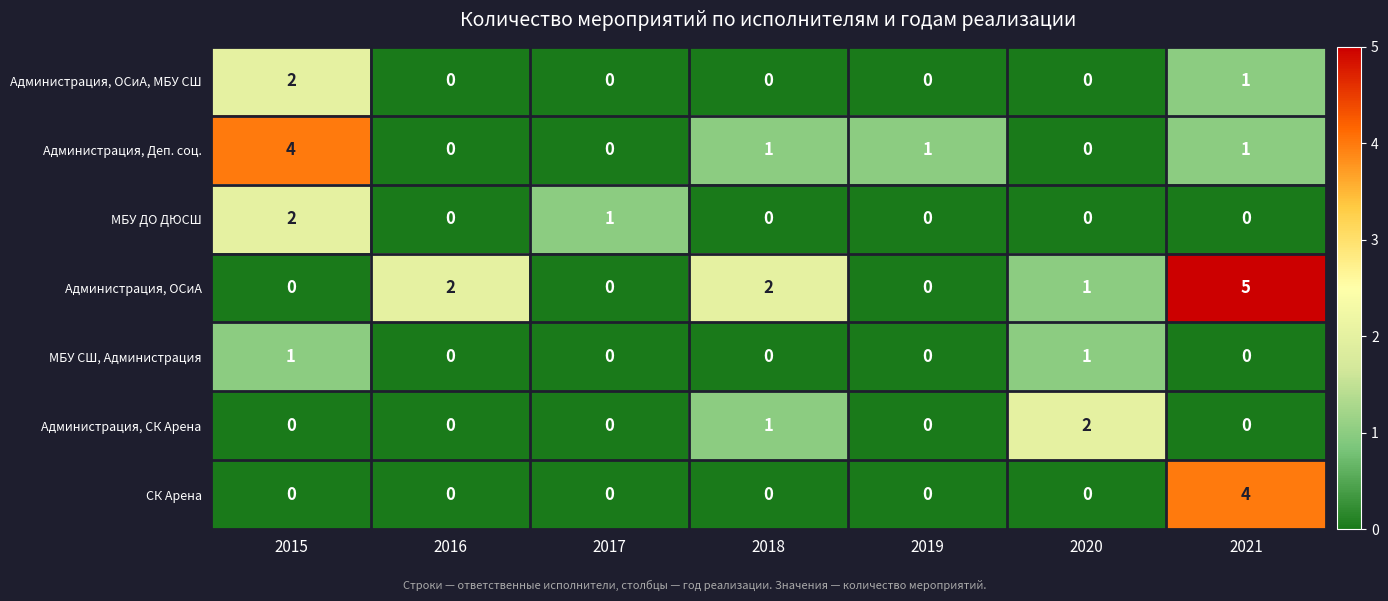

What is the highest value of the СК Арена series?

4